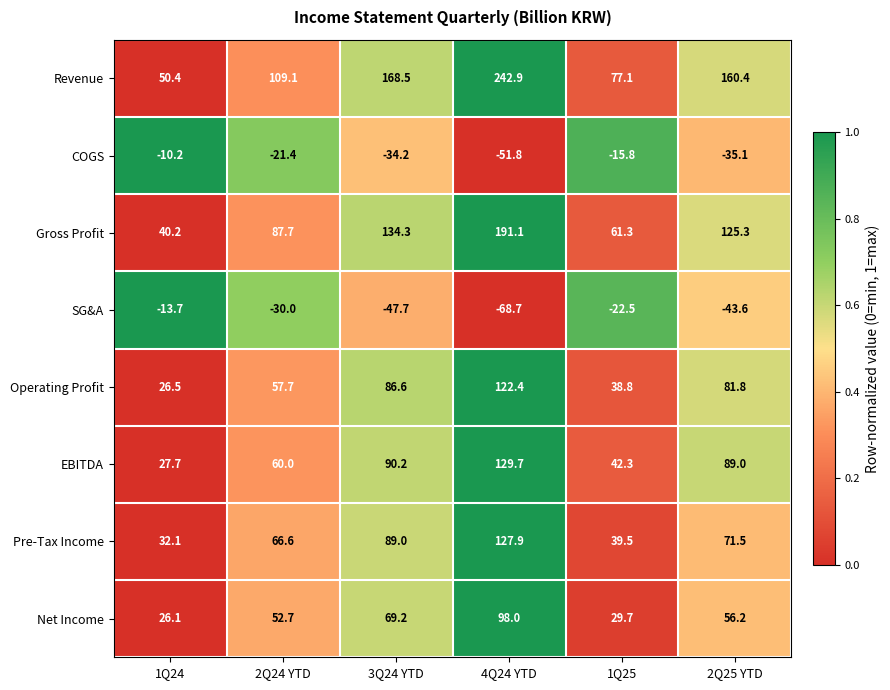

Where is SG&A nearest to the value -41?

2Q25 YTD